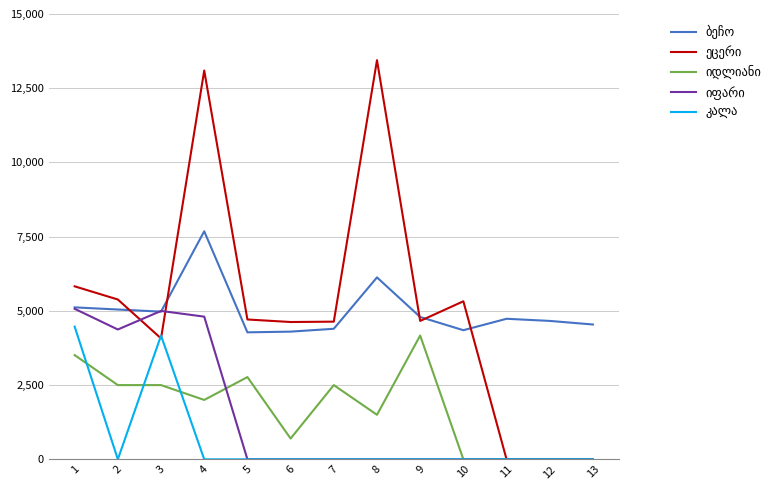

At which category is the sum across all series the highest?

4